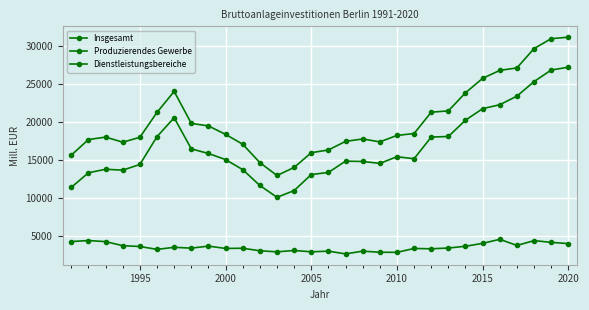

Does the chart have visible grid lines?

Yes